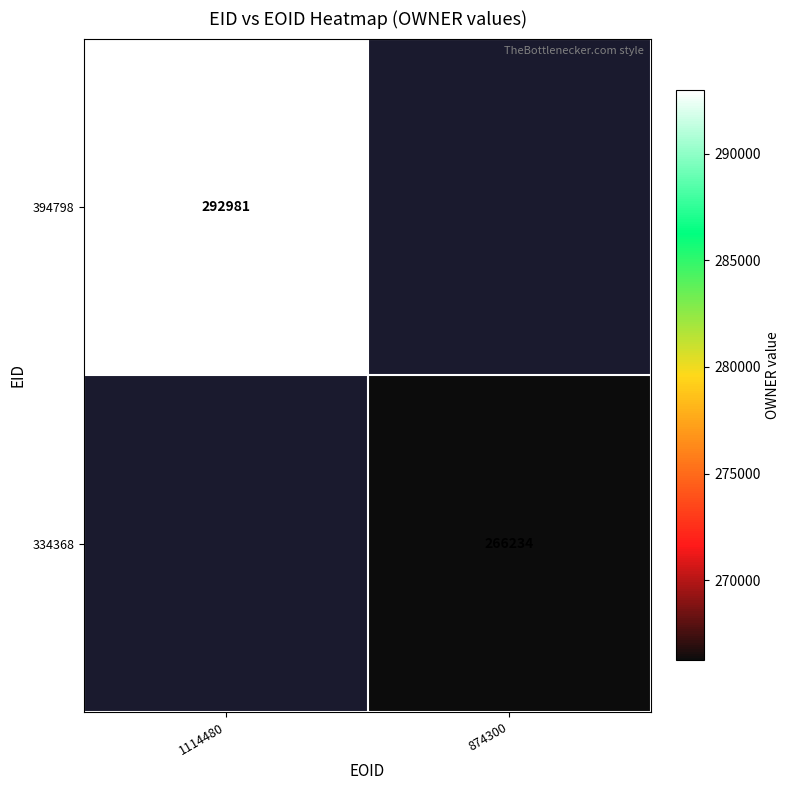

Is it true that 334368 equals 266234 at 874300?

True